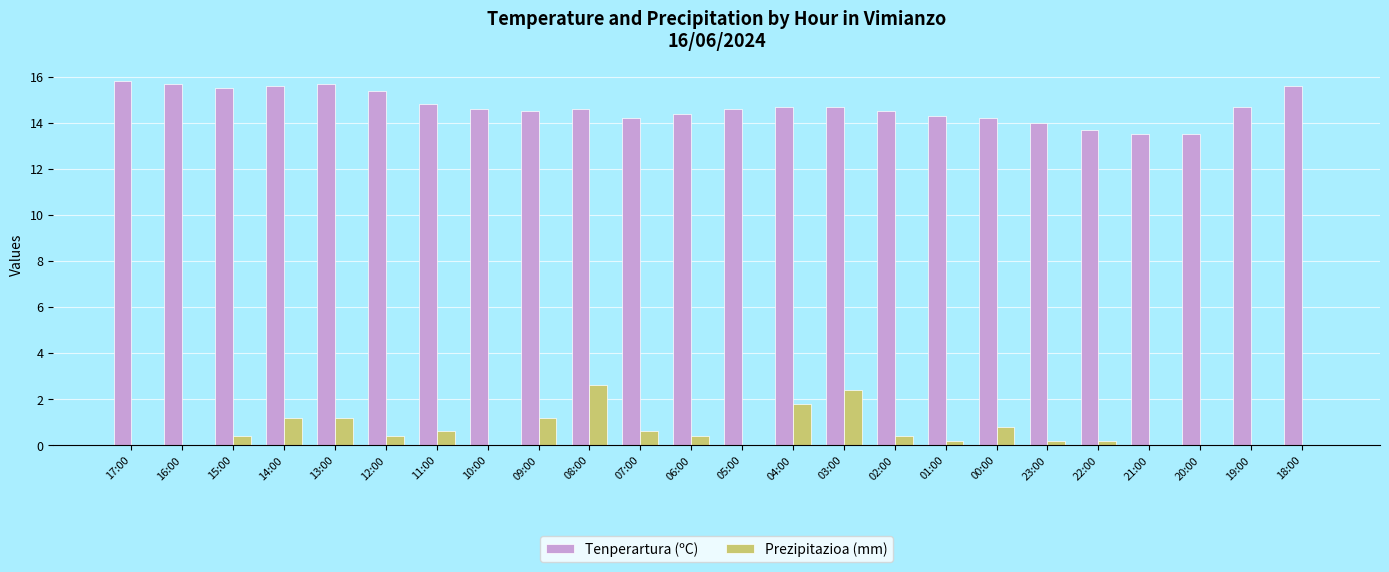

How many groups of bars are there?

24